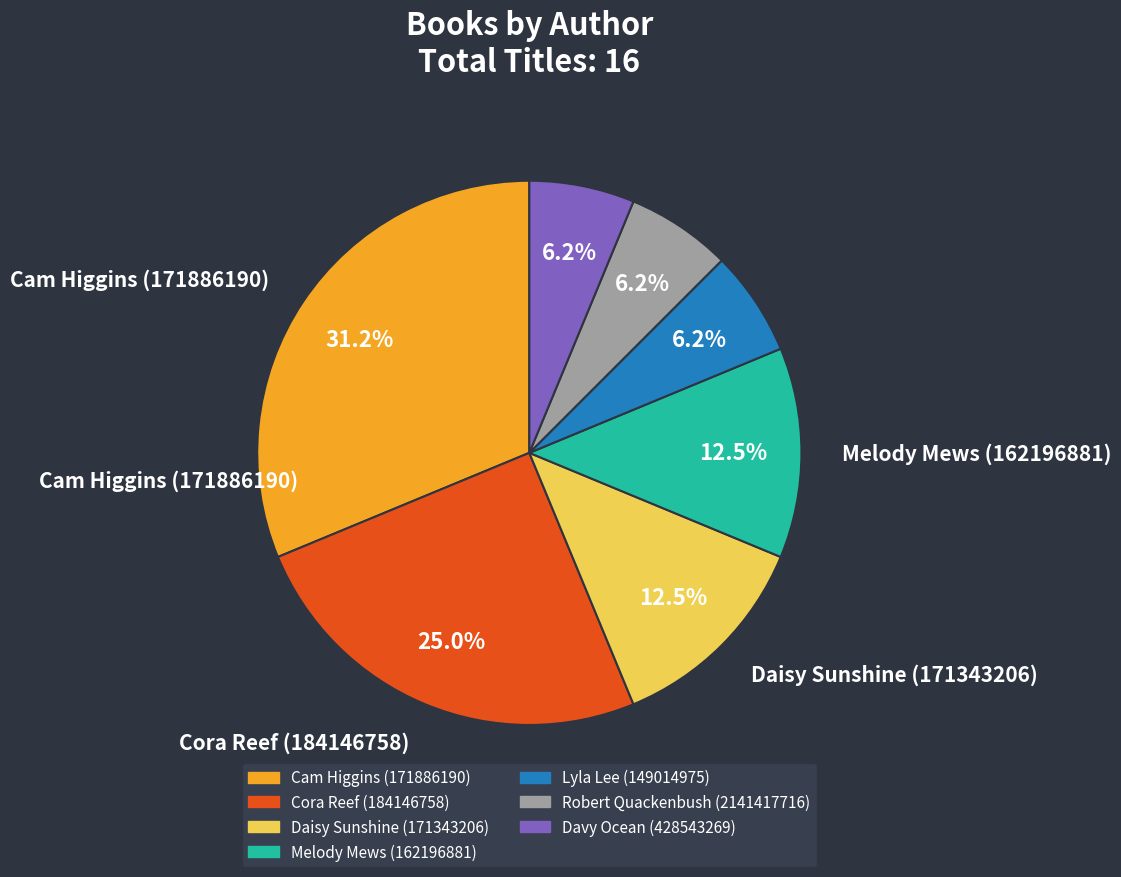

Do Davy Ocean (428543269) and Daisy Sunshine (171343206) together represent more than half of the pie?

No